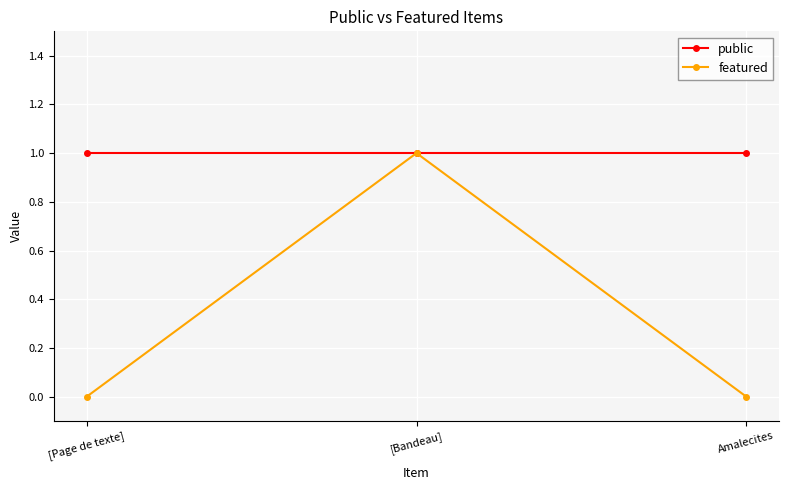

What is the label of the 1st point from the right?

Amalecites